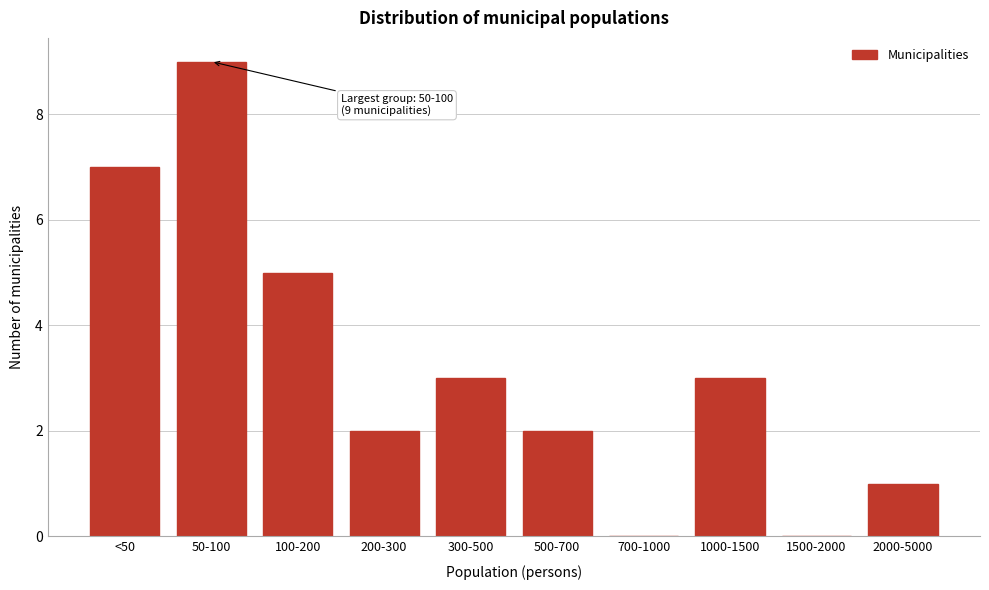

Reading left to right, extract all data points from this chart.

<50=7	50-100=9	100-200=5	200-300=2	300-500=3	500-700=2	700-1000=0	1000-1500=3	1500-2000=0	2000-5000=1